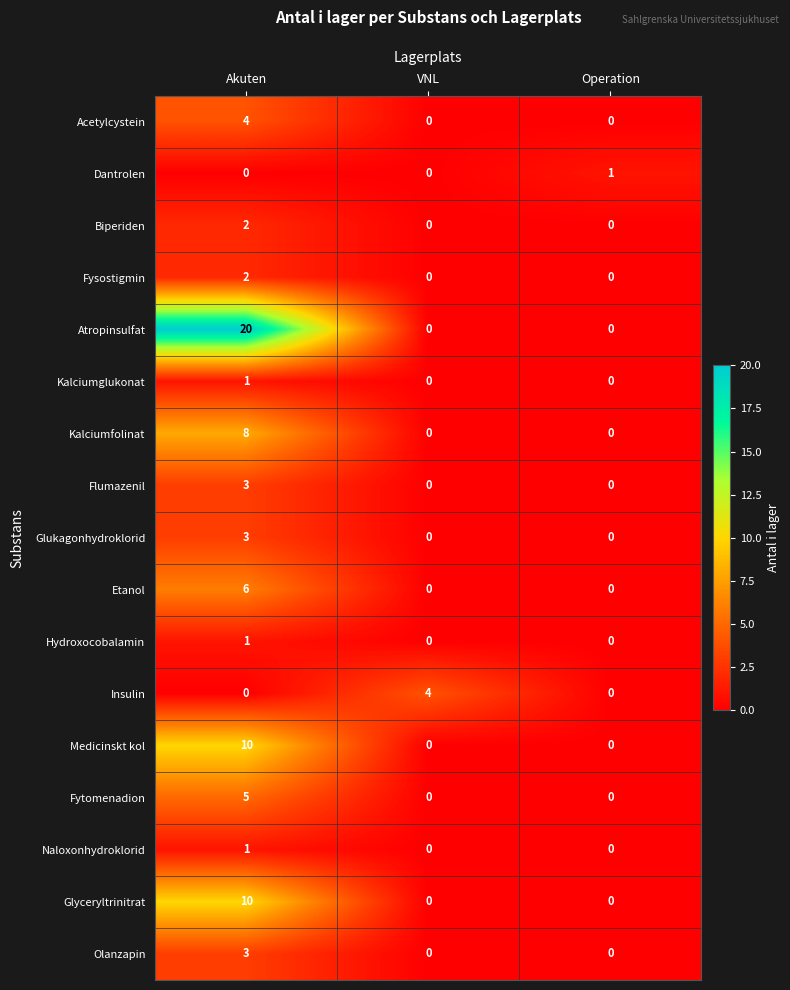

What is the sum of the Medicinskt kol values at Akuten and VNL?

10